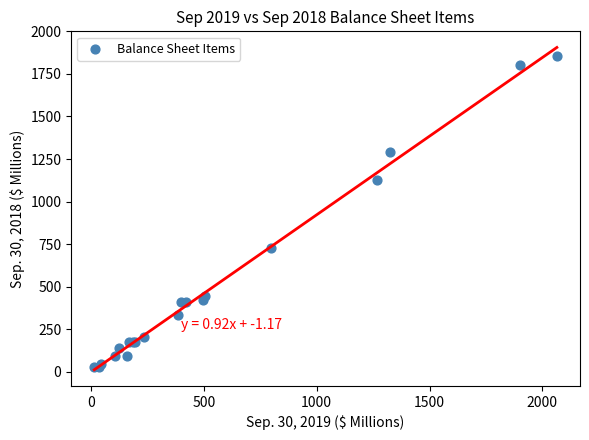

What Y value in the scatter plot is closest to 942?

1129